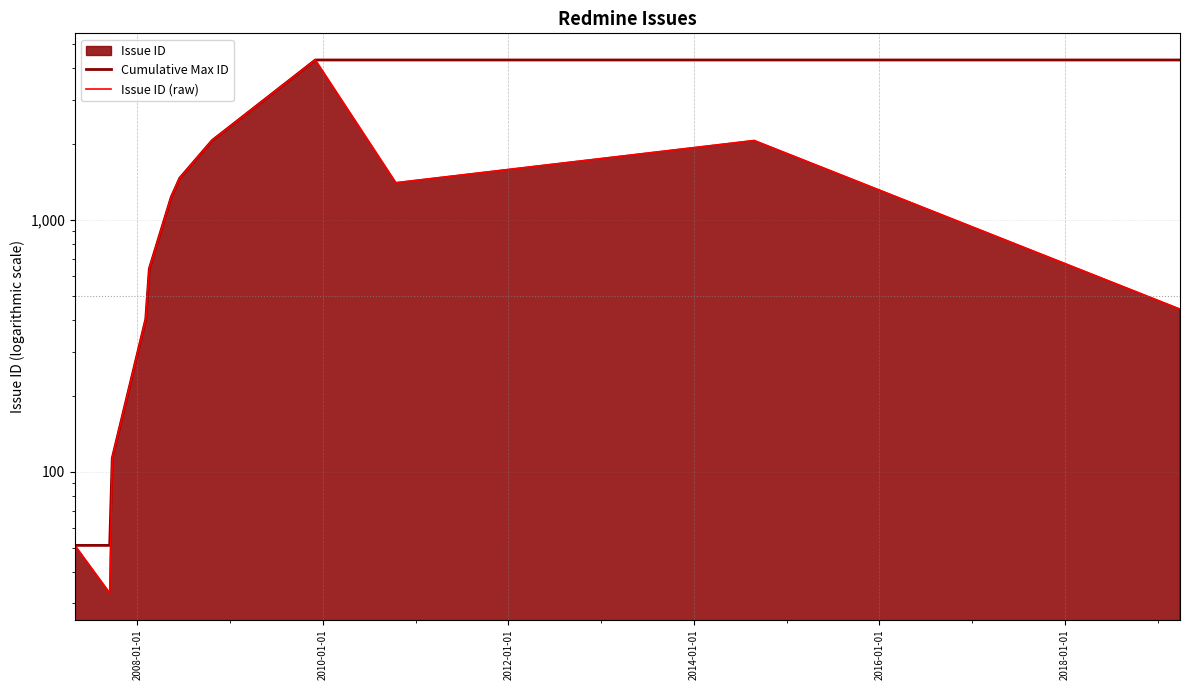

True or false: Cumulative Max ID and Issue ID (raw) cross at least once.

False